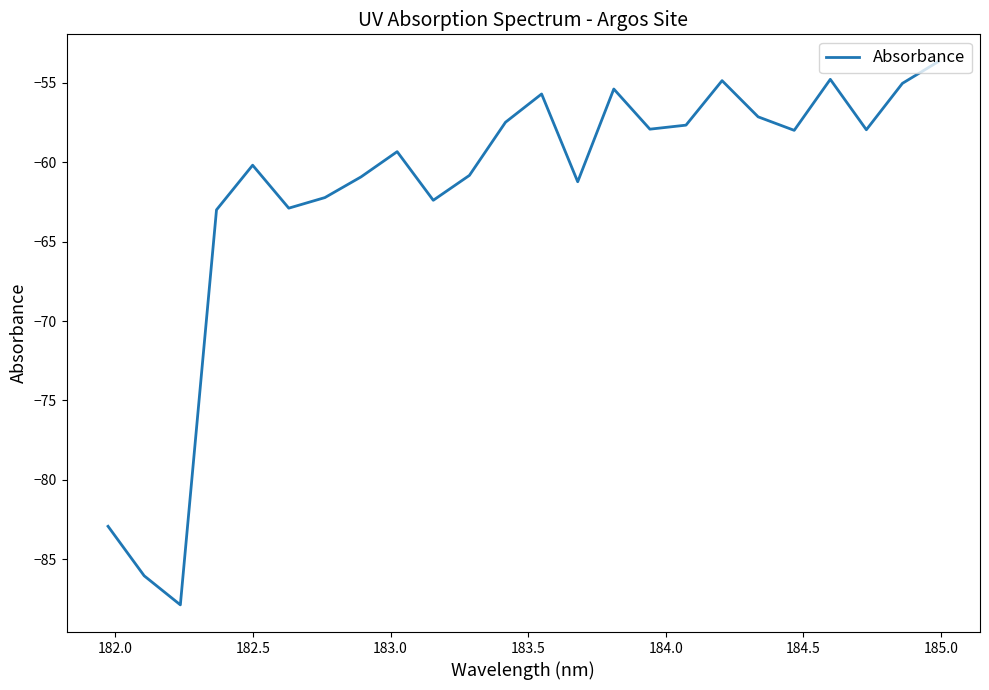

What is the difference between the maximum and minimum values?

34.2